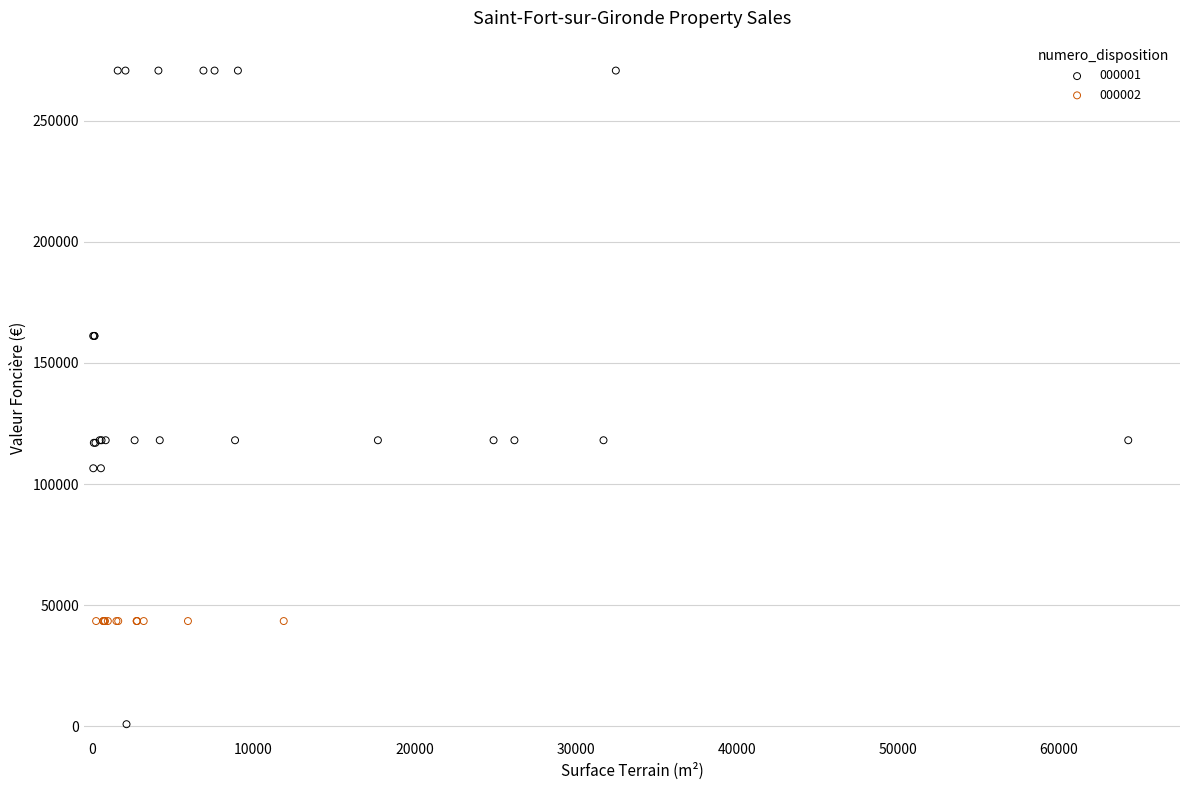

What are all the series names shown in the legend?

000001, 000002